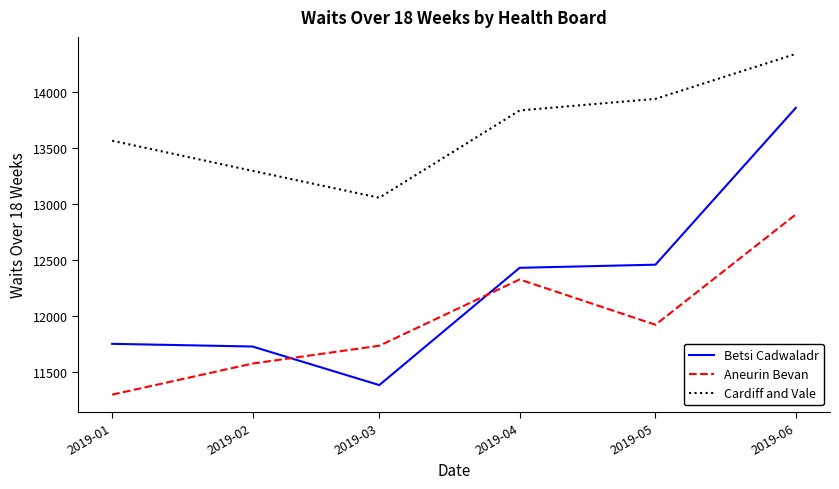

How many times do Aneurin Bevan and Betsi Cadwaladr cross each other?

2